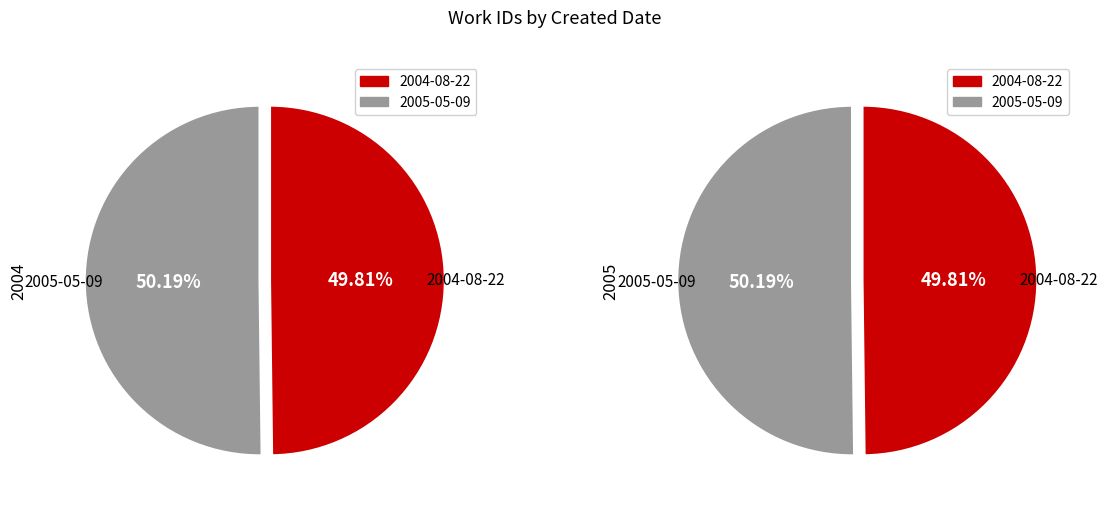

How many slices are in this pie chart?

2